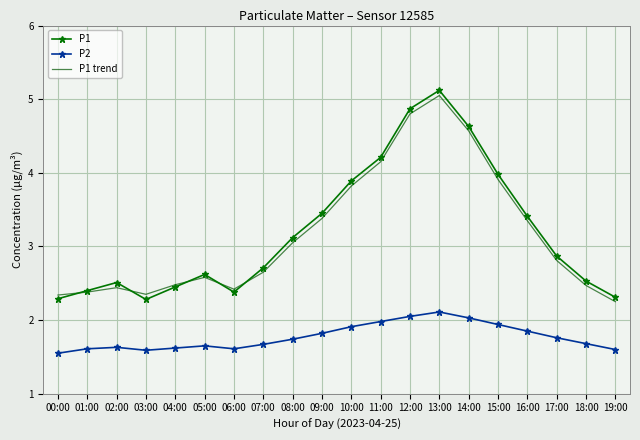

What is the difference between the highest and lowest values at 03:00?

0.8